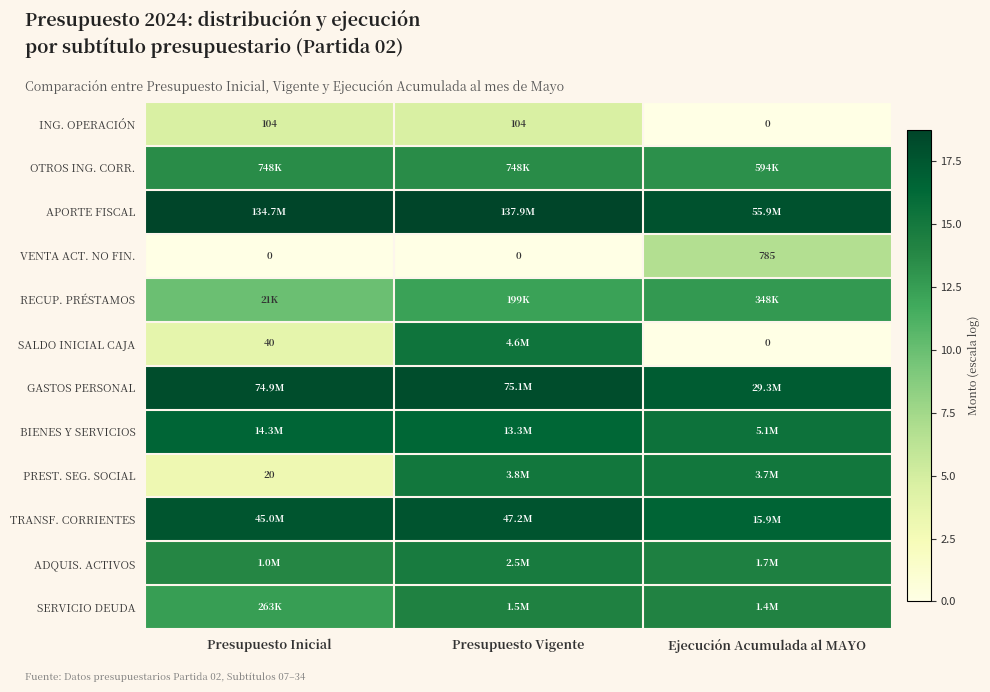

Is the value of SALDO INICIAL CAJA at Ejecución Acumulada al MAYO greater than the value of VENTA ACT. NO FIN. at Ejecución Acumulada al MAYO?

No